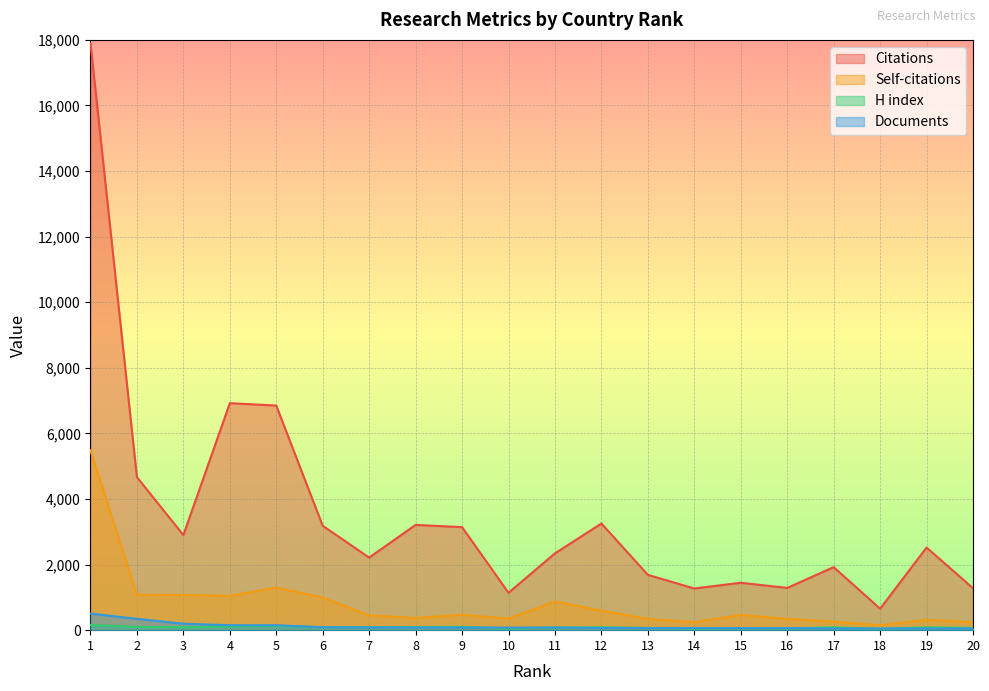

What is the minimum value for Documents?

49